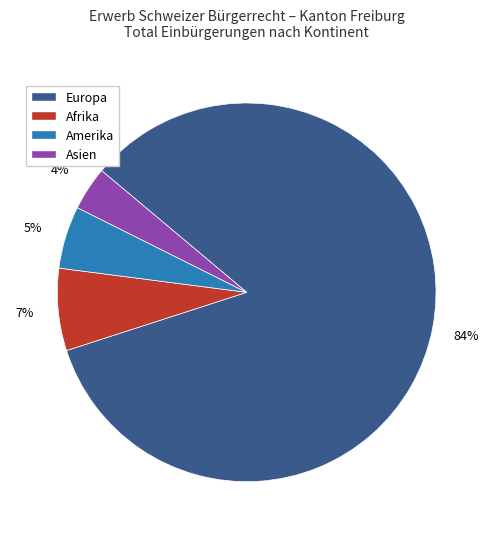

Which category has the biggest portion of the pie?

Europa